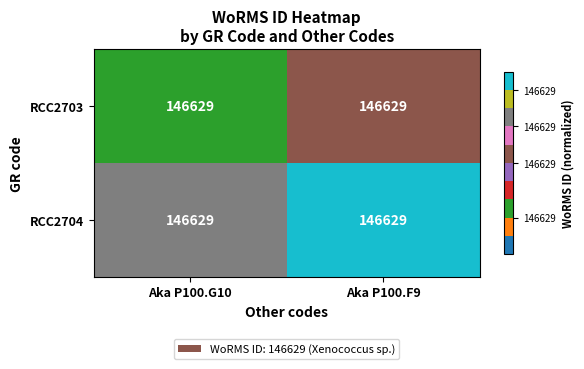

How many series are shown in this chart?

2